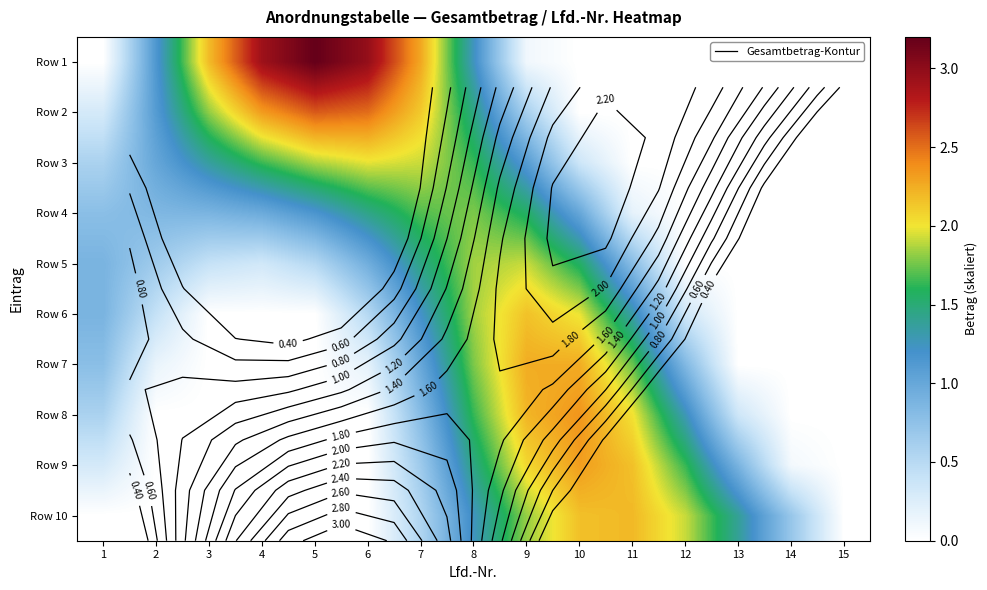

Where is Row 2 nearest to the value 1?

2